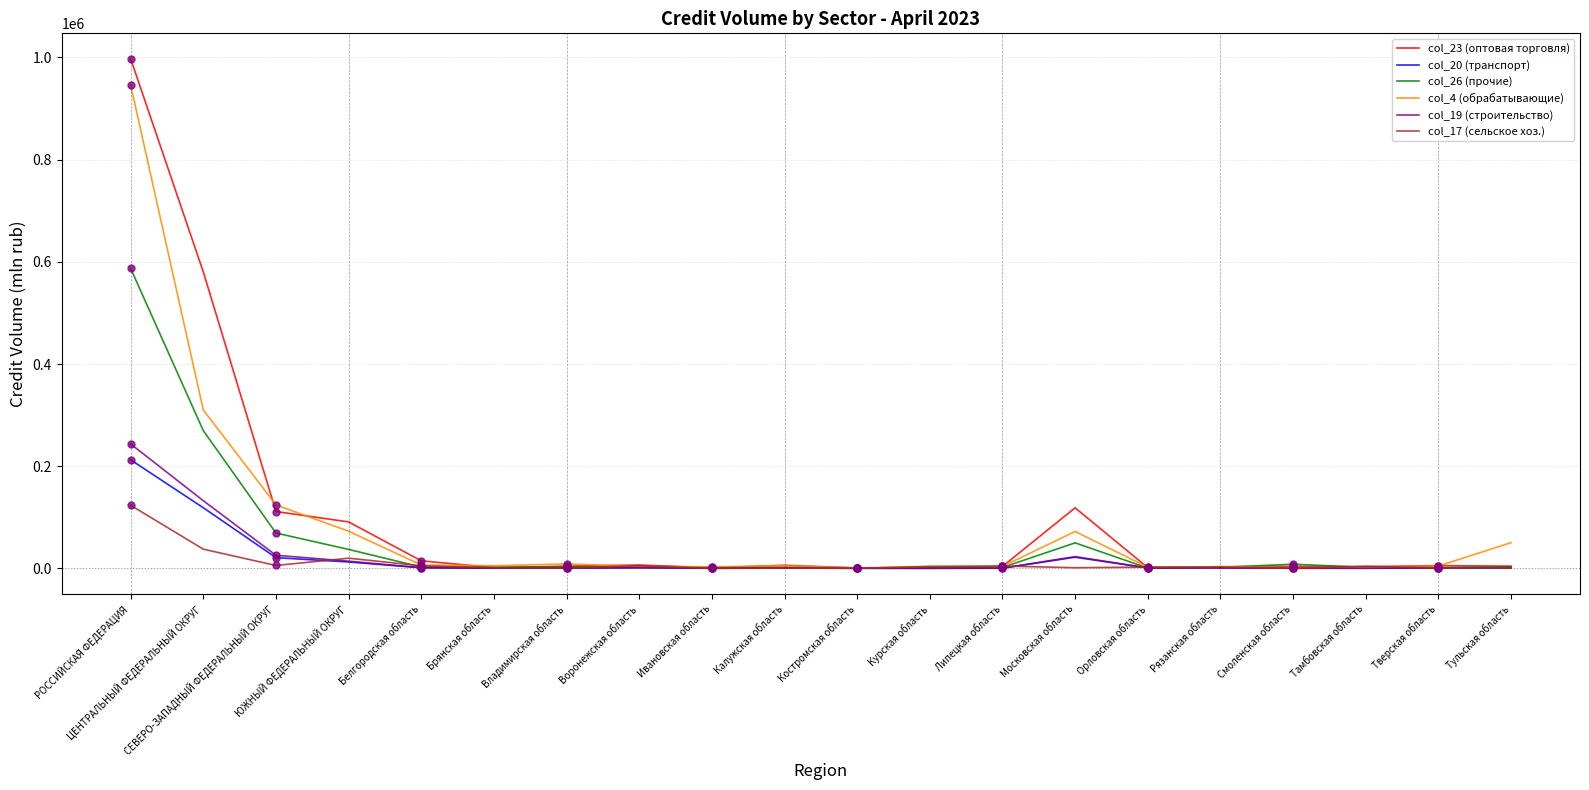

Which series has the largest range (max minus min)?

col_23 (оптовая торговля)